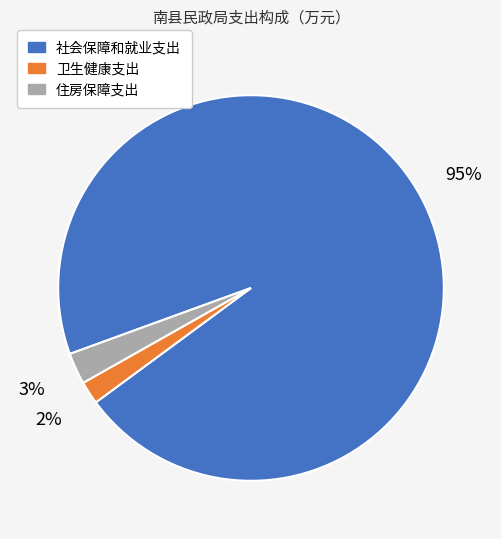

To the nearest percent, what percentage of the pie is 卫生健康支出?

2%